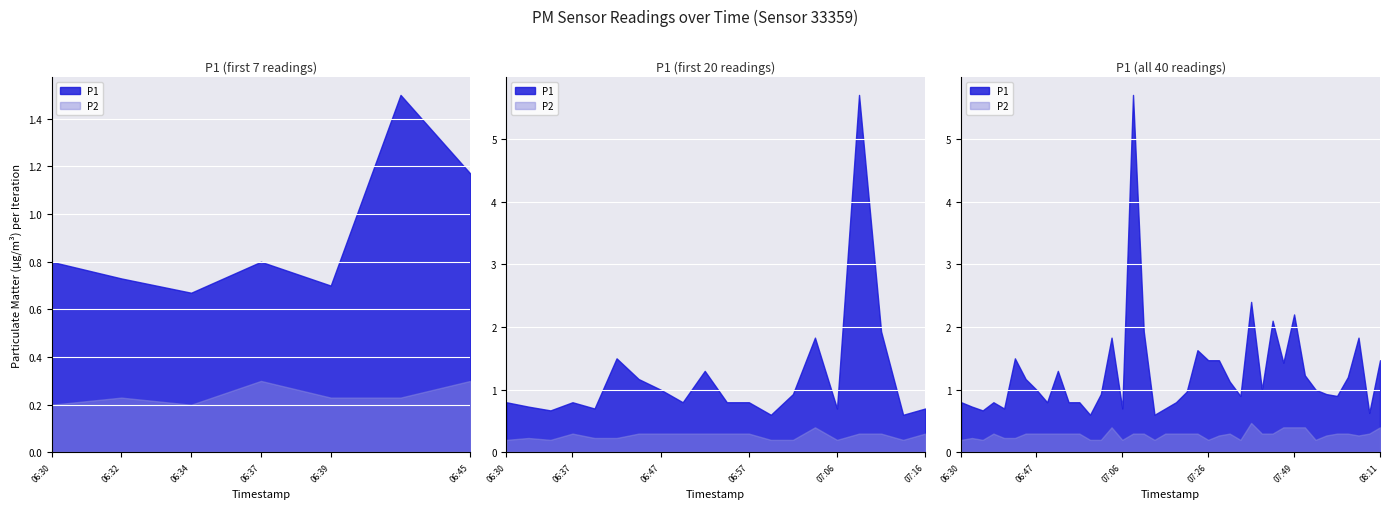

Read the P1 value at 08:01.

0.9